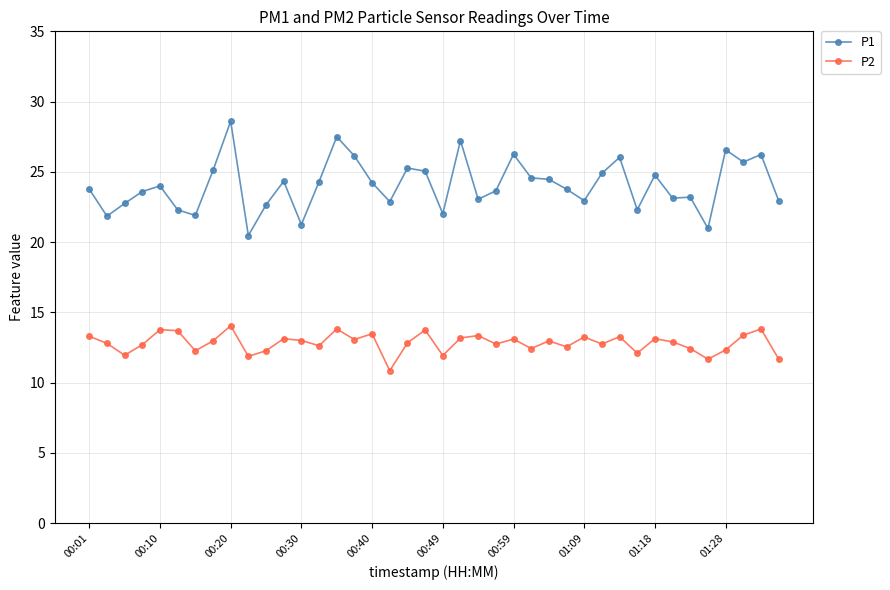

Which series has the largest total across all categories?

P1